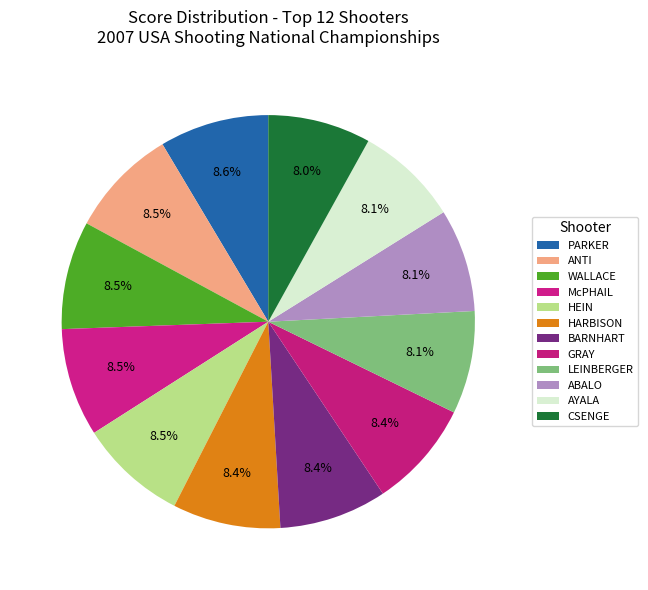

Rank the categories by value from highest to lowest.

PARKER, ANTI, WALLACE, McPHAIL, HEIN, HARBISON, BARNHART, GRAY, LEINBERGER, ABALO, AYALA, CSENGE